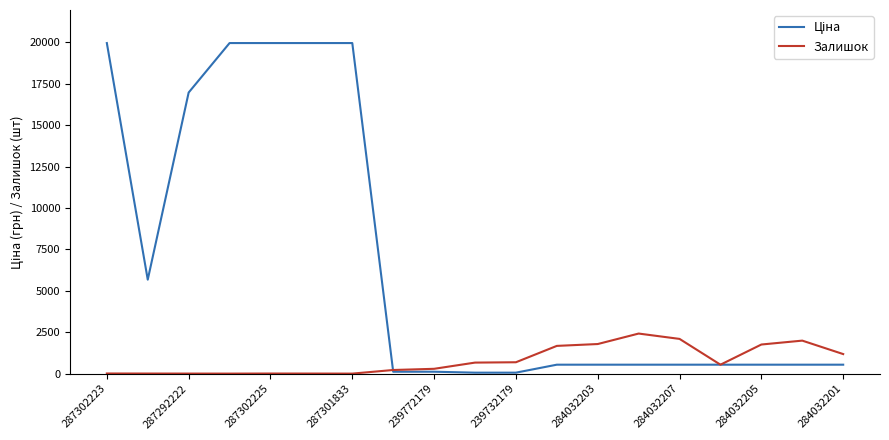

What is the highest value of the Залишок series?

2419.0